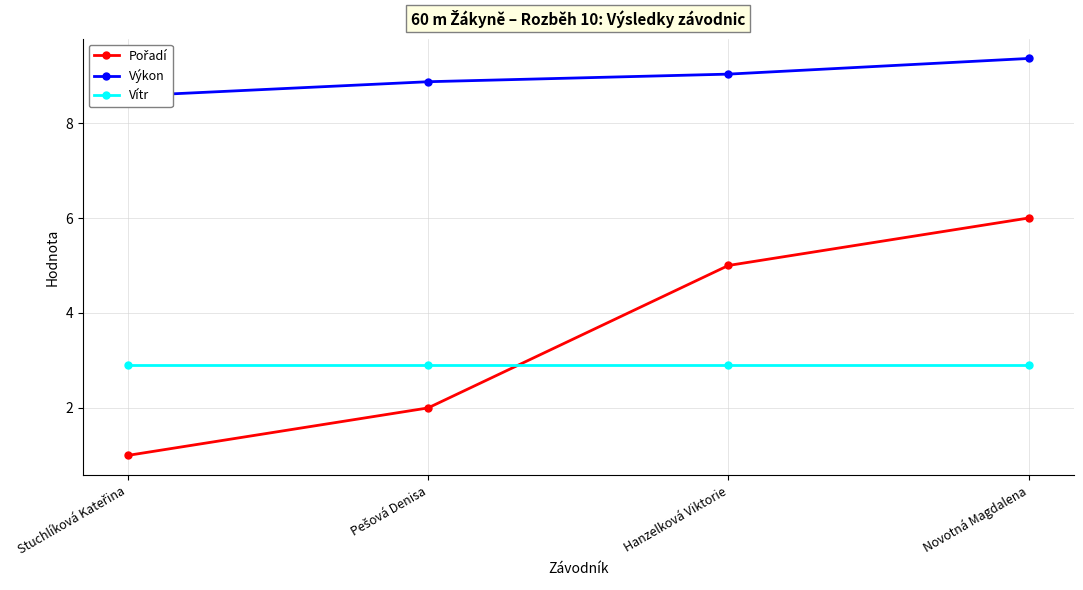

What is the spread (max minus min) of values at Pešová Denisa?

6.9